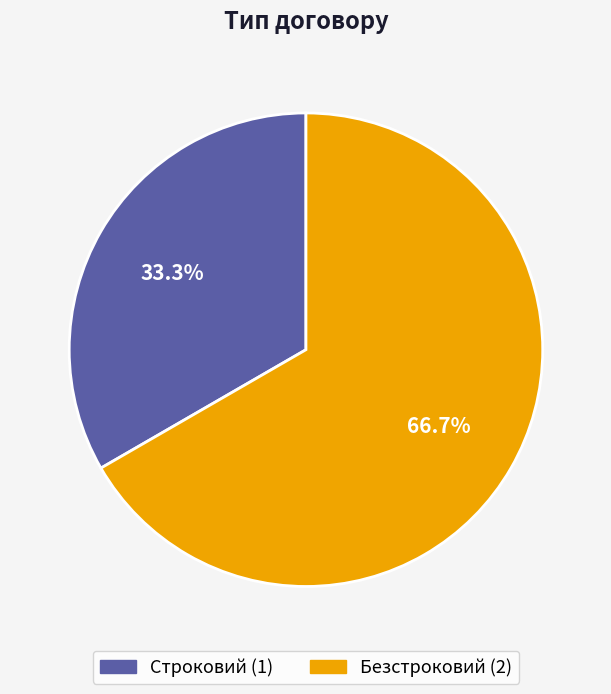

Which slice is the smallest?

Строковий